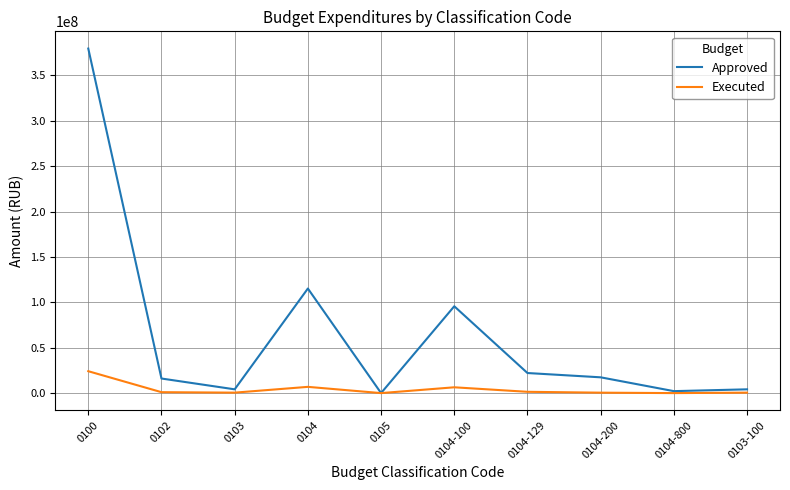

What is the sum of the Executed values at 0103-100 and 0102?

1526049.0